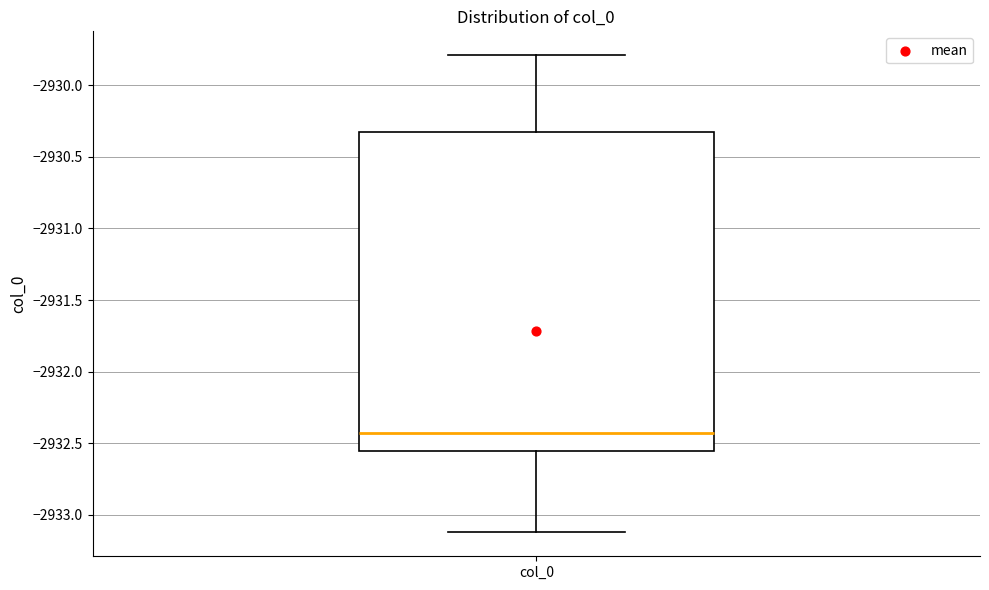

Transcribe this box plot: give where the median line is, the range the box spans, and where the two whiskers end, as read against the y-axis. The values are not printed on the chart, so give them approximately, as read against the axis.

median -2932.45, box -2932.55 to -2930.35, whiskers -2933.10 to -2929.80